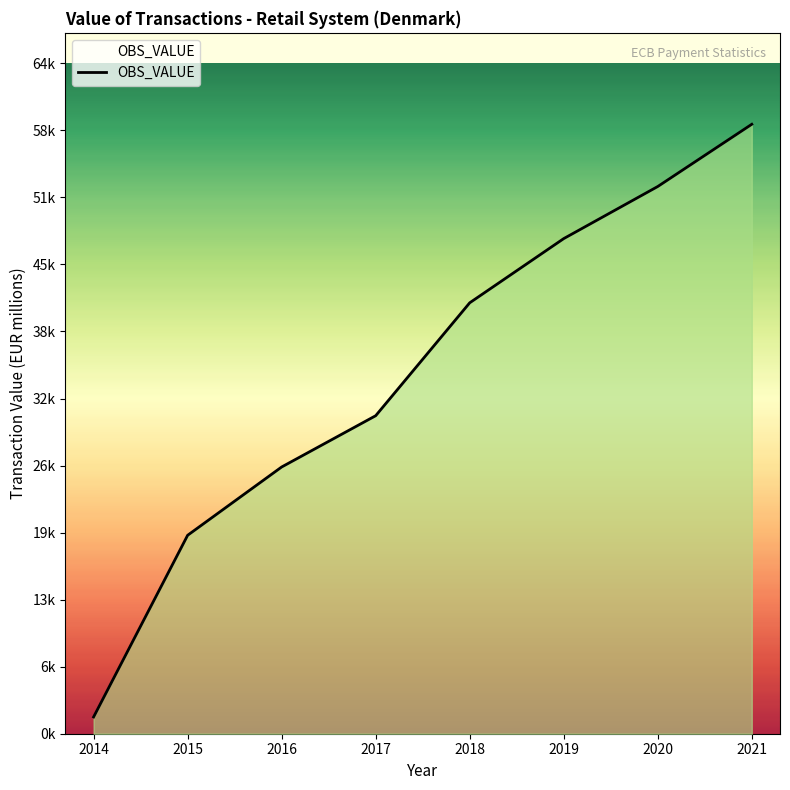

Is it true that the value at 2019 is 47271.3?

True